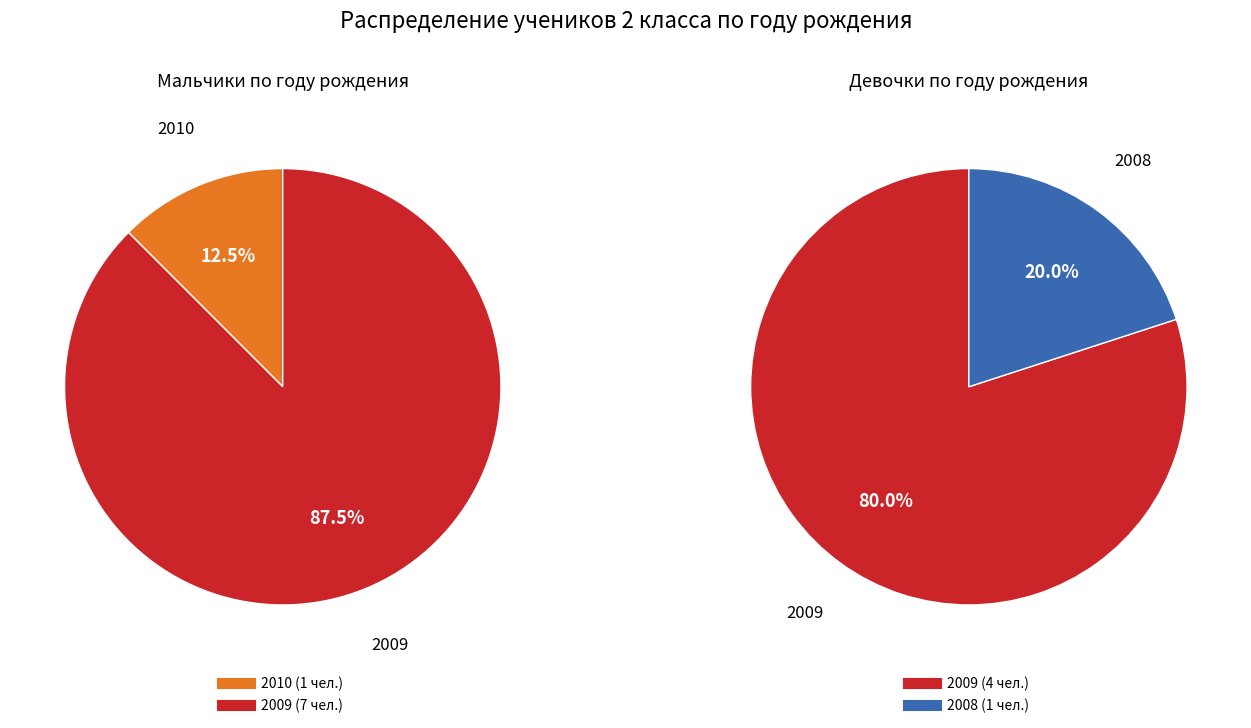

True or false: 2008 accounts for 8% of the total.

False